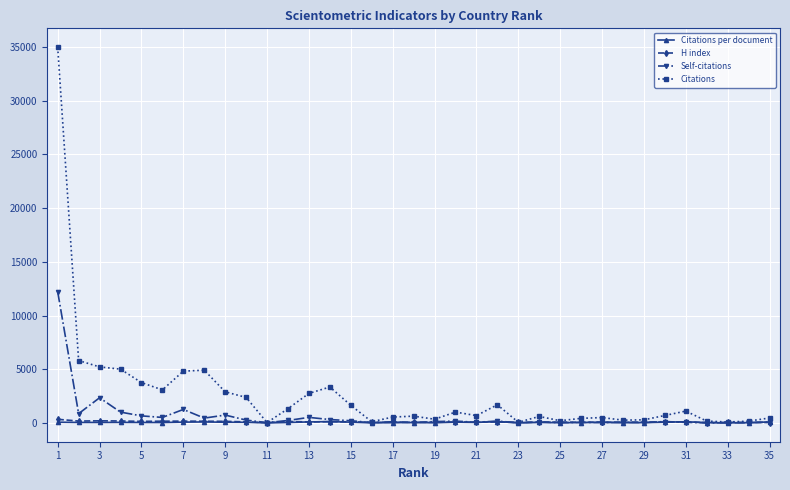

What is the highest value of the Citations series?

34985.0